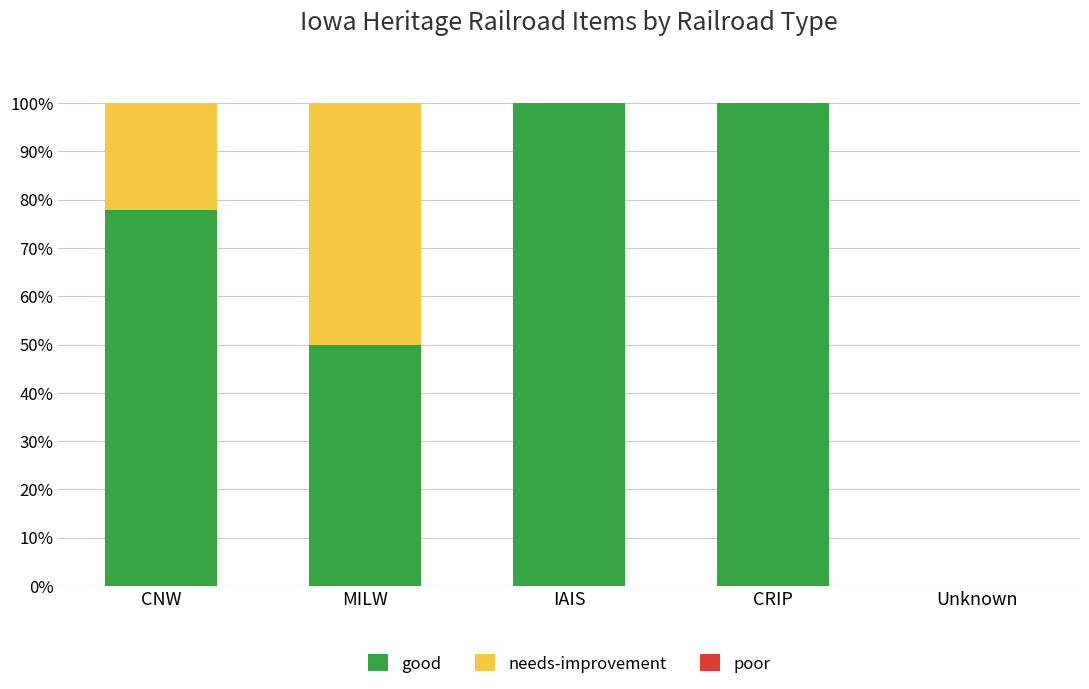

Read the good value at CRIP.

100.0